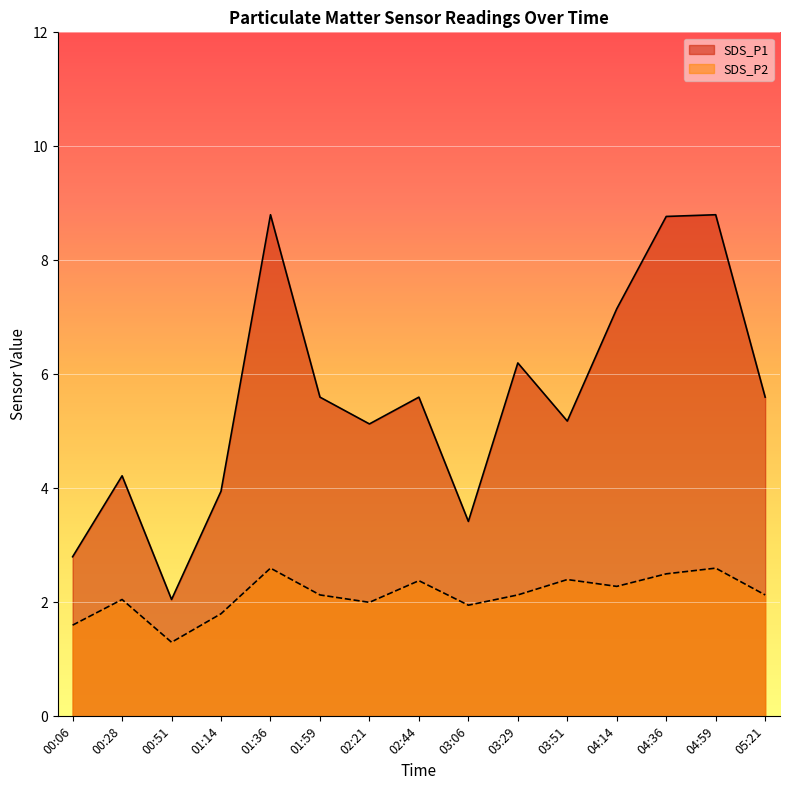

What is the label of the 6th point from the left?

01:59